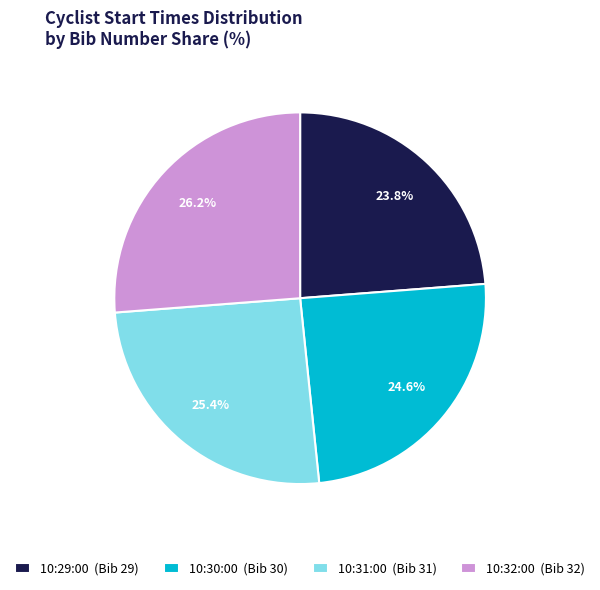

Which category has the biggest portion of the pie?

10:32:00